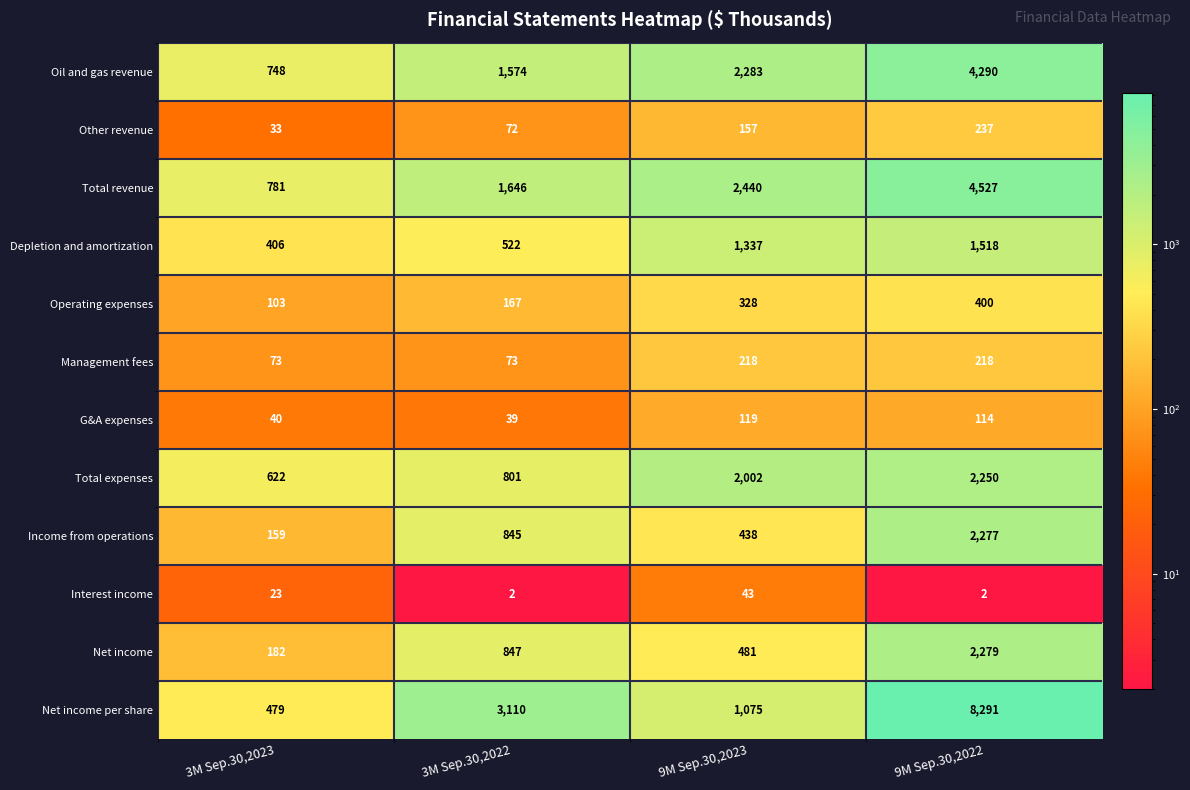

The value of Operating expenses at 9M Sep.30,2023 is 67. True or false?

False